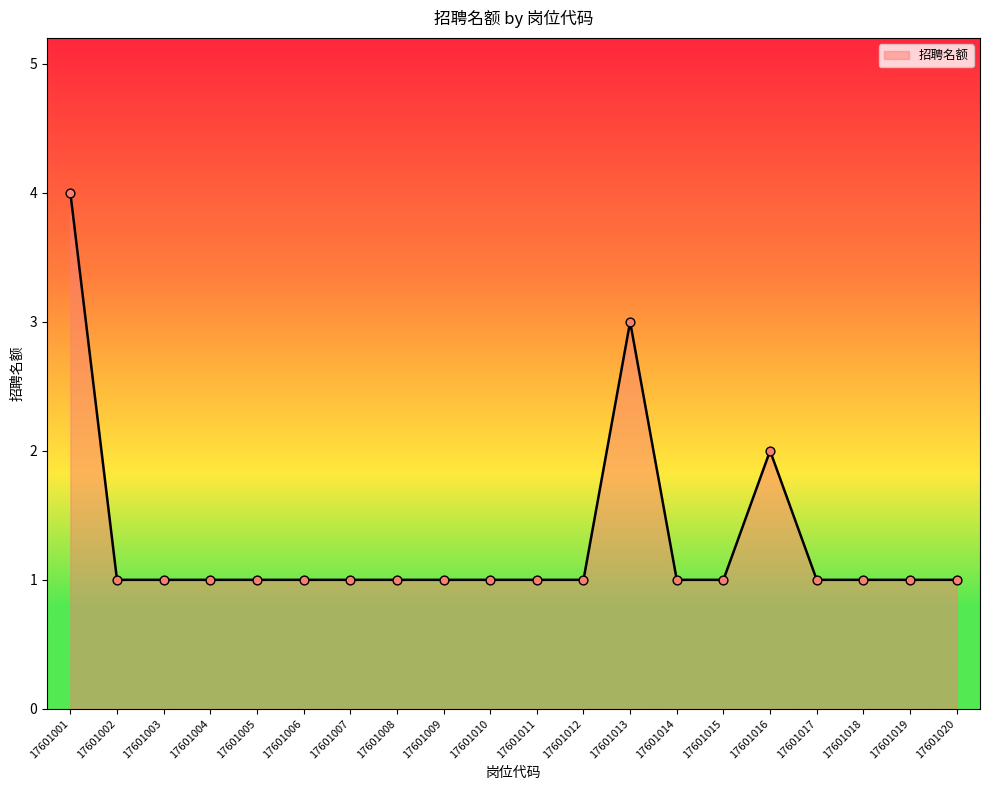

Which has a higher value, 17601011 or 17601016?

17601016